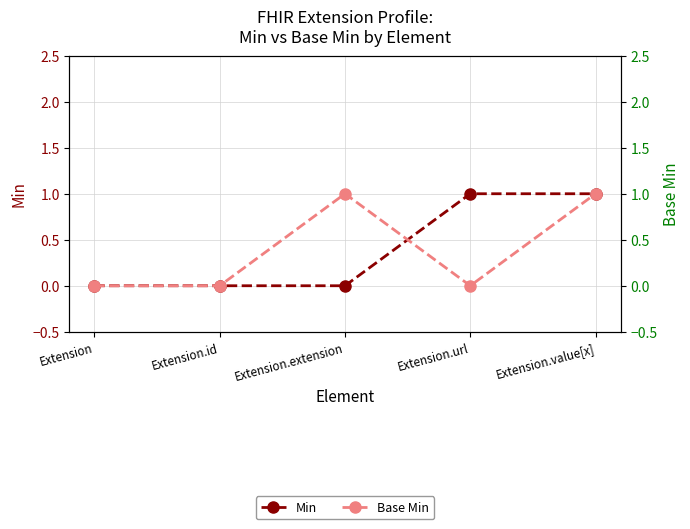

Does the chart display data point markers on the line(s)?

Yes